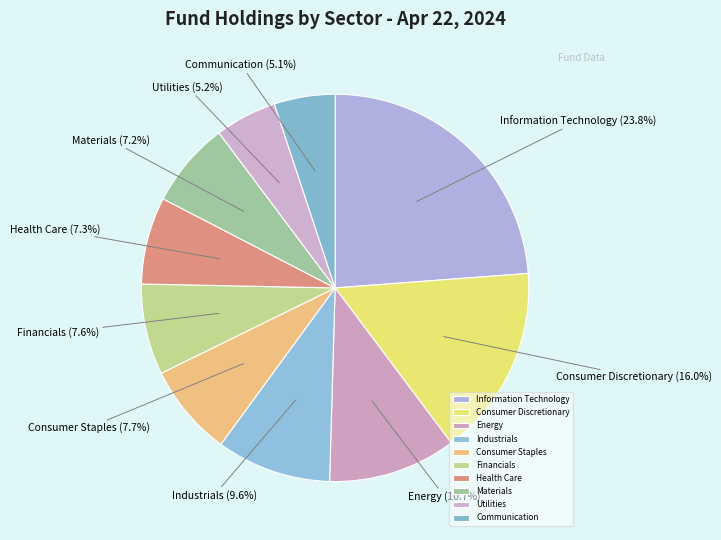

To the nearest percent, what is the difference between the largest and smallest slice percentages?

19%